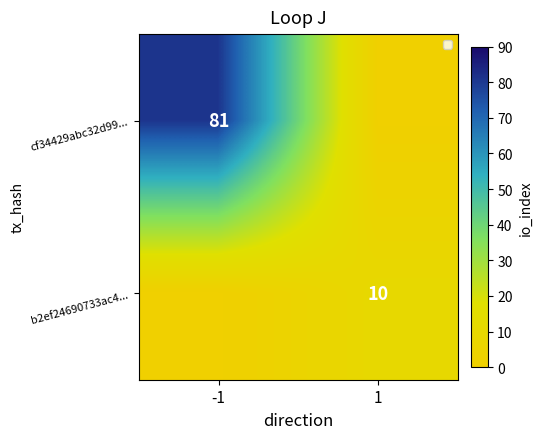

The value of cf34429abc32d99... at -1 is 55. True or false?

False